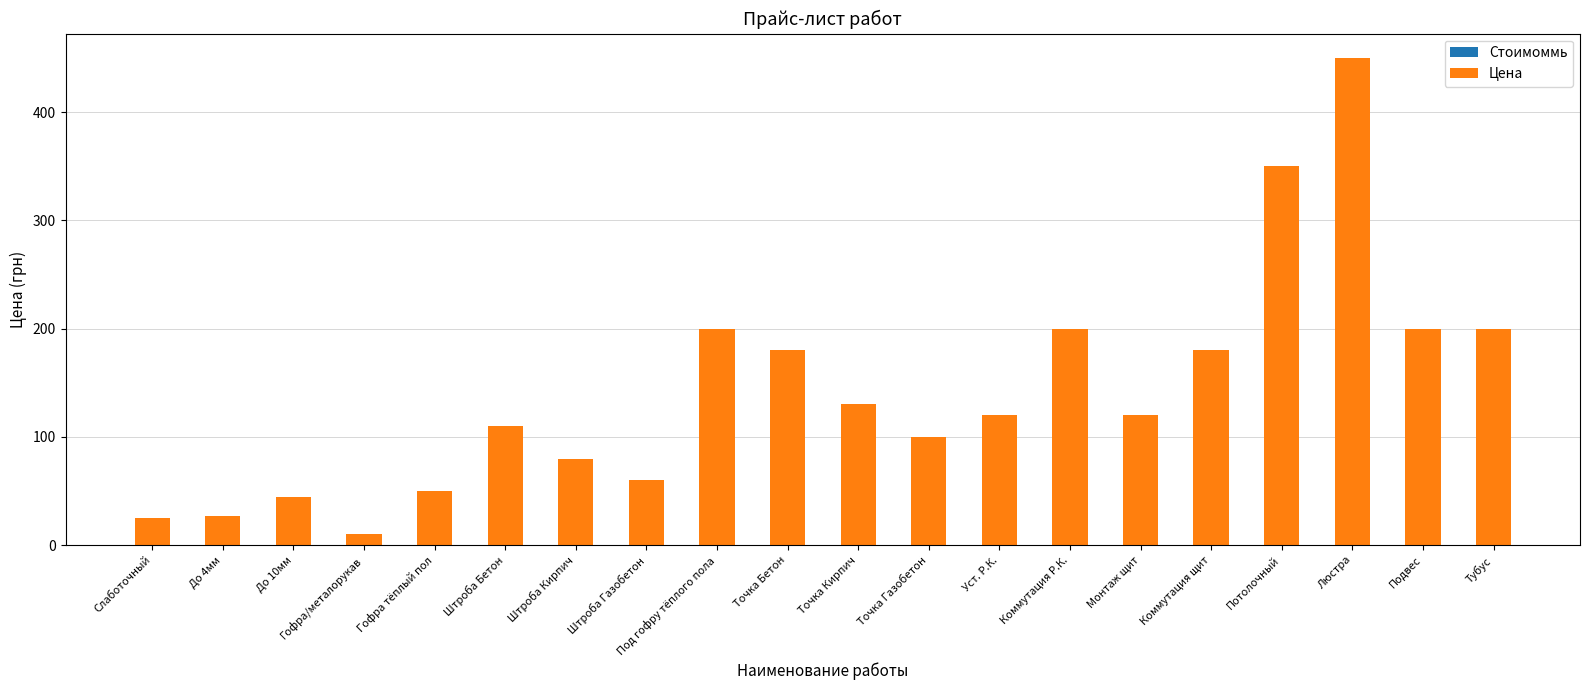

Count the number of data series in this chart.

1